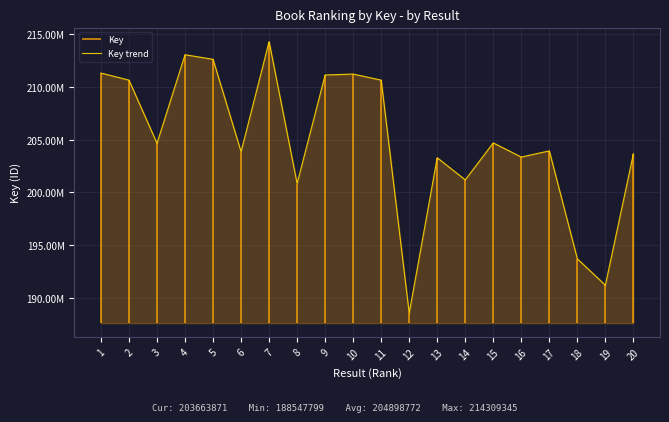

At which category does the chart reach its peak across all series?

7